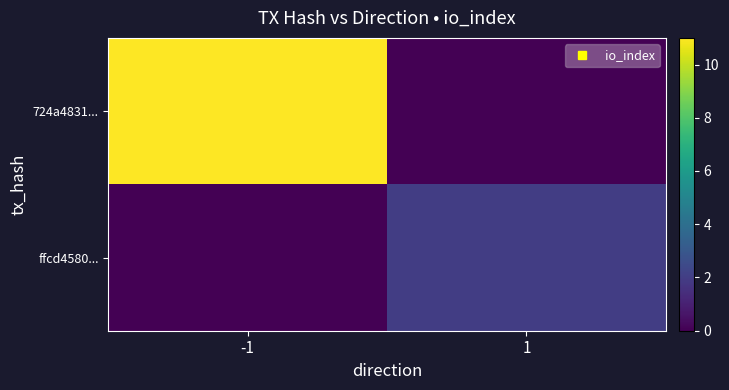

Reading right to left, transcribe all the data shown in this chart.

724a4831...: 1=0	-1=11
ffcd4580...: 1=2	-1=0